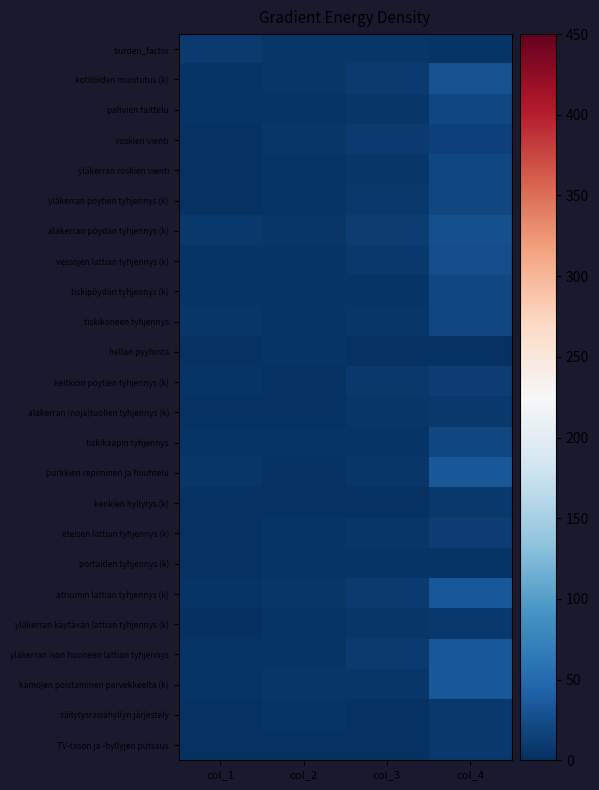

What is the spread (max minus min) of values at col_2?

4